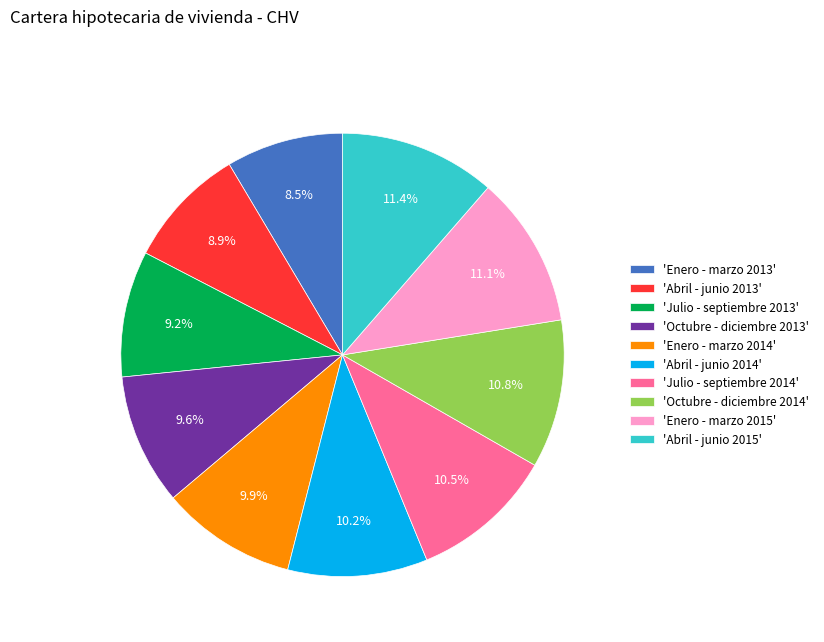

Does any single category account for the majority?

No